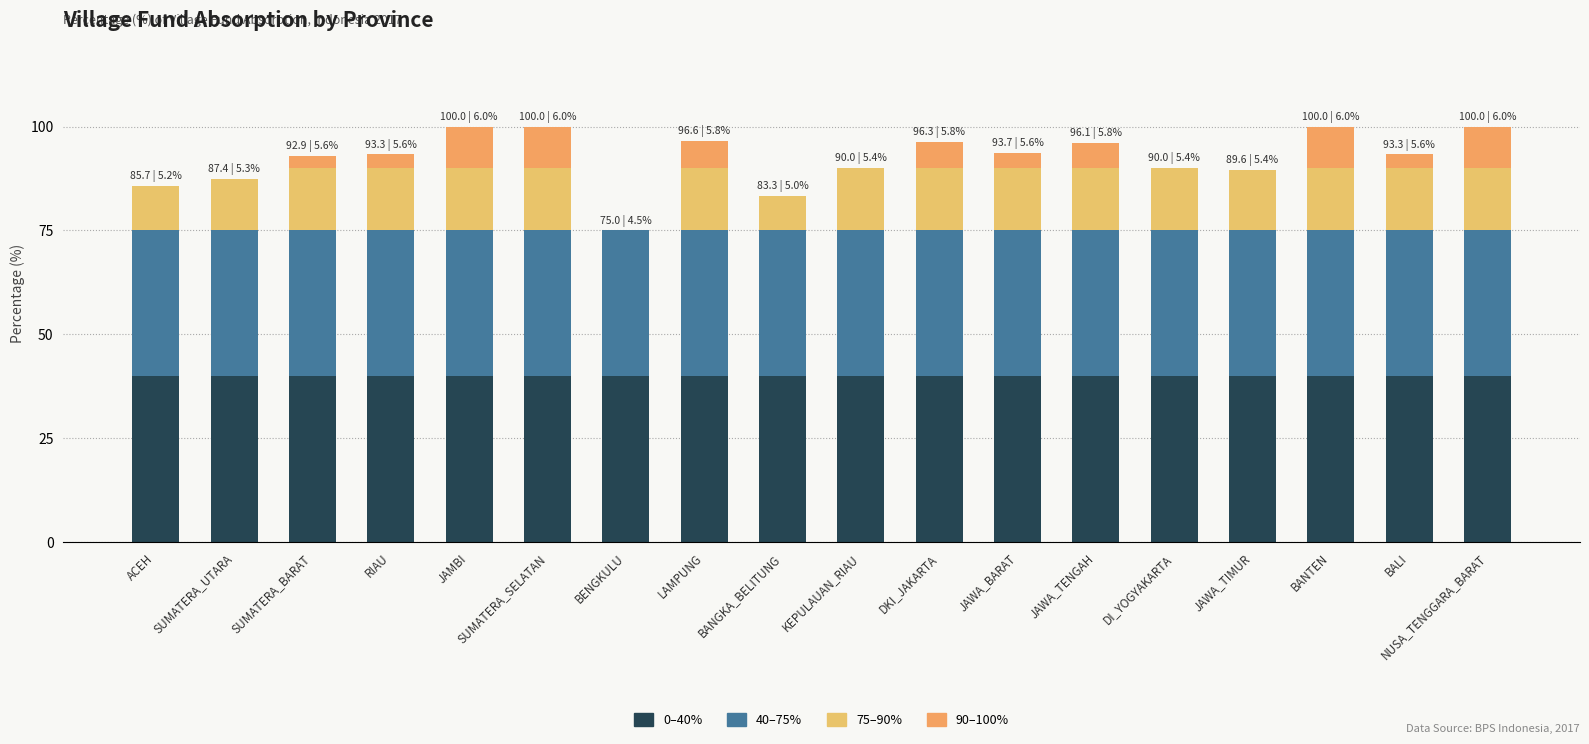

Are the bars grouped side by side (vs. stacked)?

No